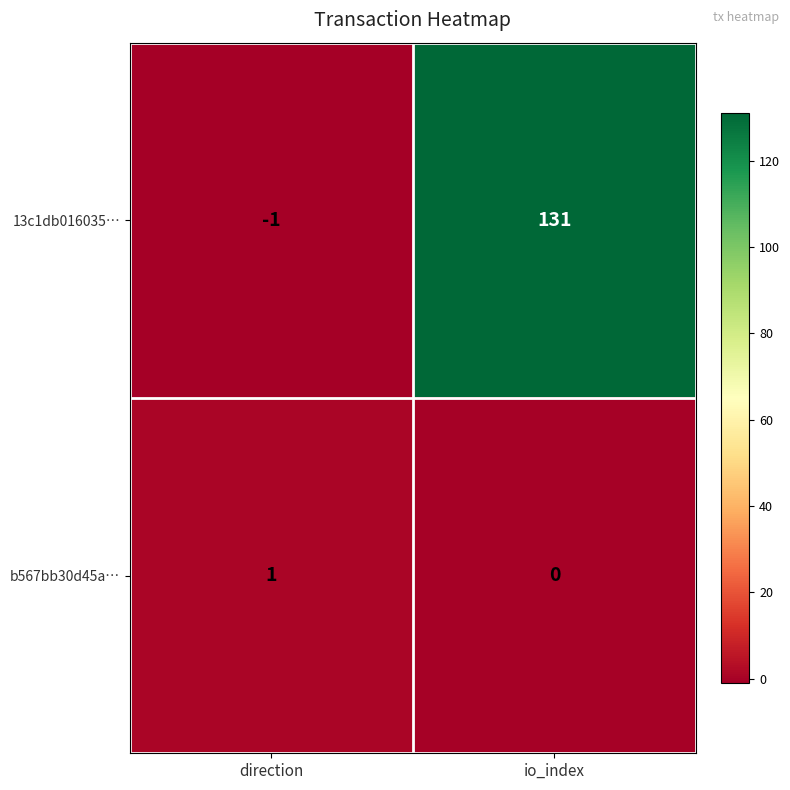

Between direction and io_index, which series saw the biggest shift?

13c1db016035…